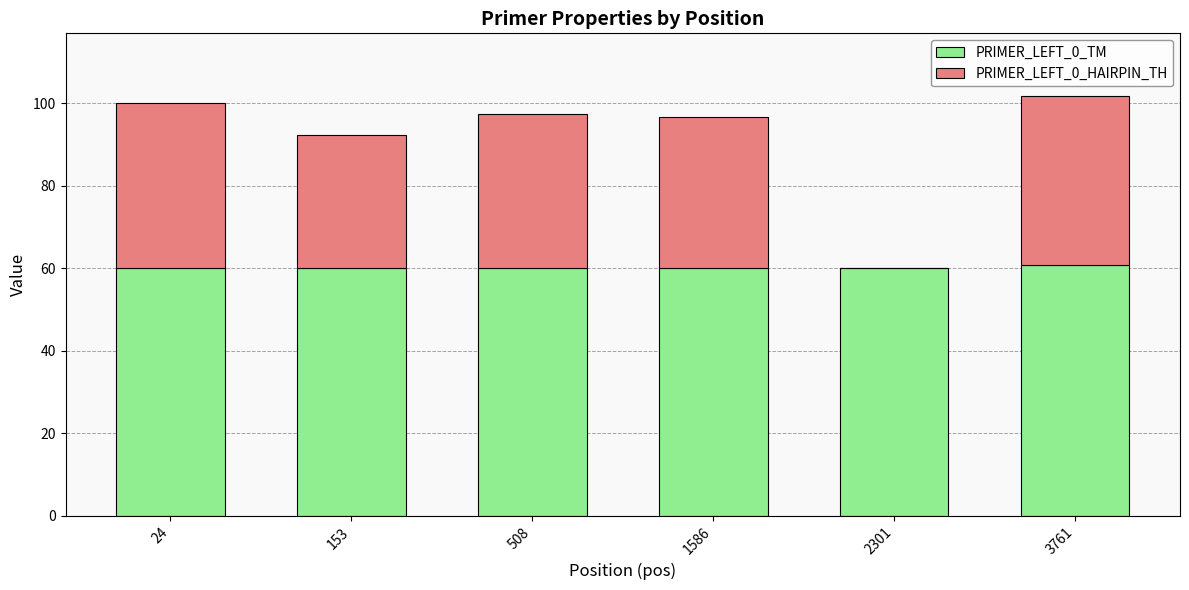

The PRIMER_LEFT_0_TM series shows 60.2 at 2301. True or false?

True